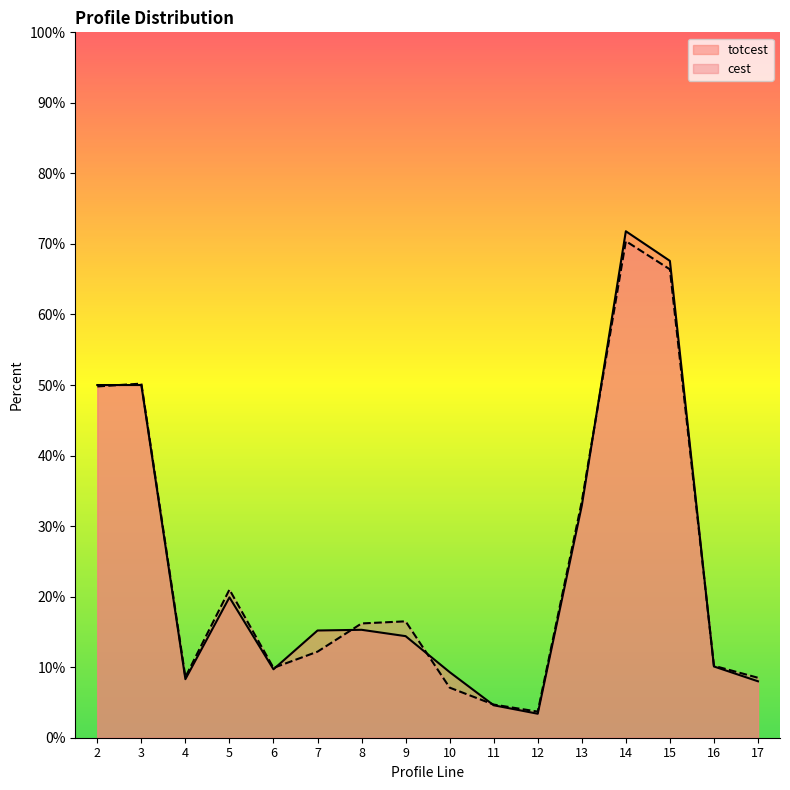

True or false: cest has a value of 33.5 at 13.

True